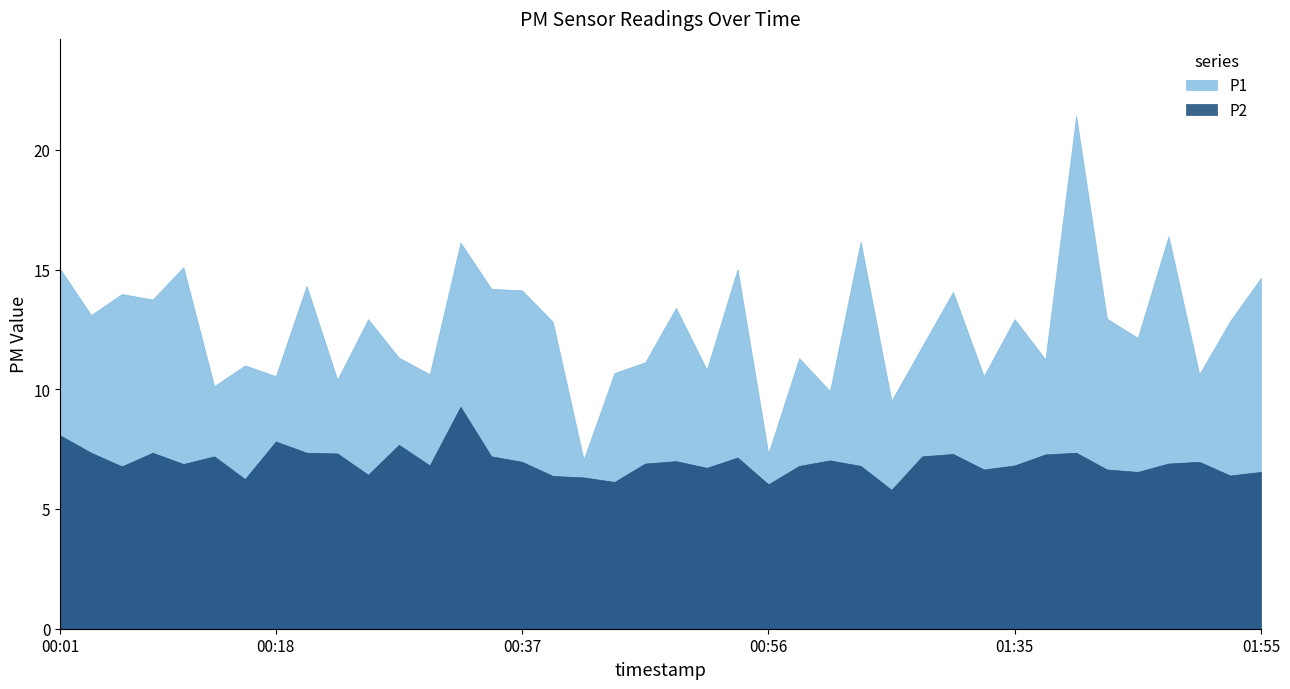

What is the difference between the maximum and minimum values in the P2 series?

3.5